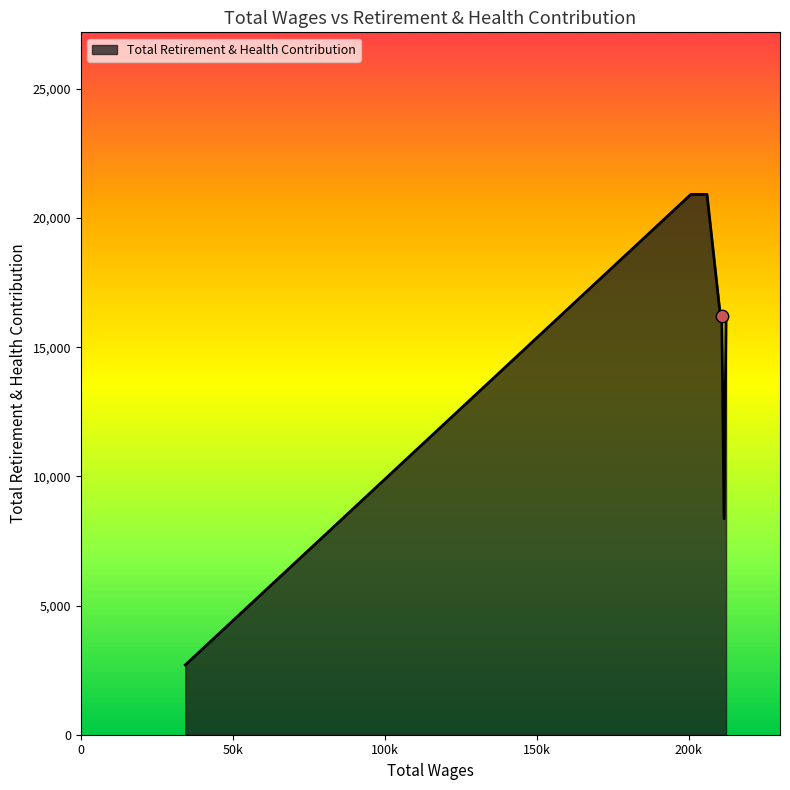

What is the change in value from 210853.0 to 205983.0?

+4723